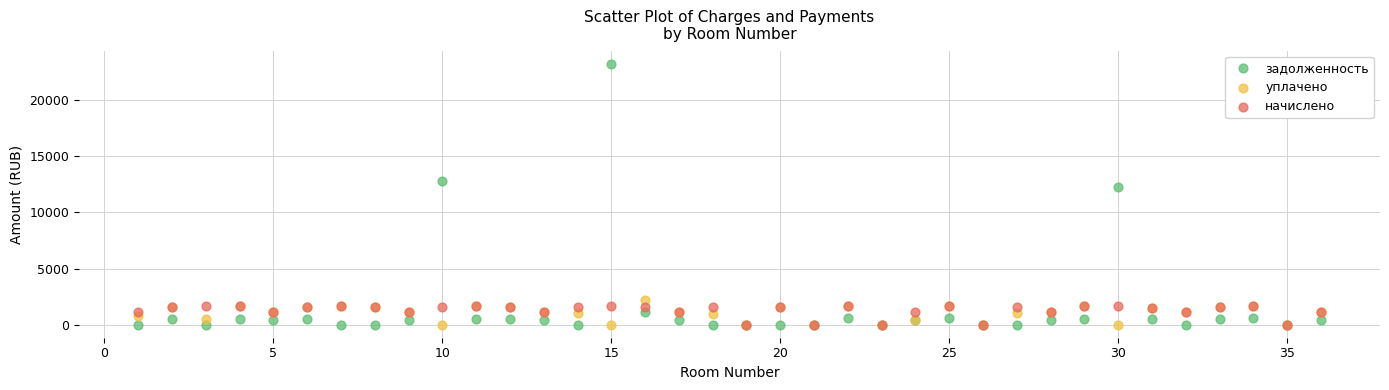

Which series contains the highest Y value?

задолженность